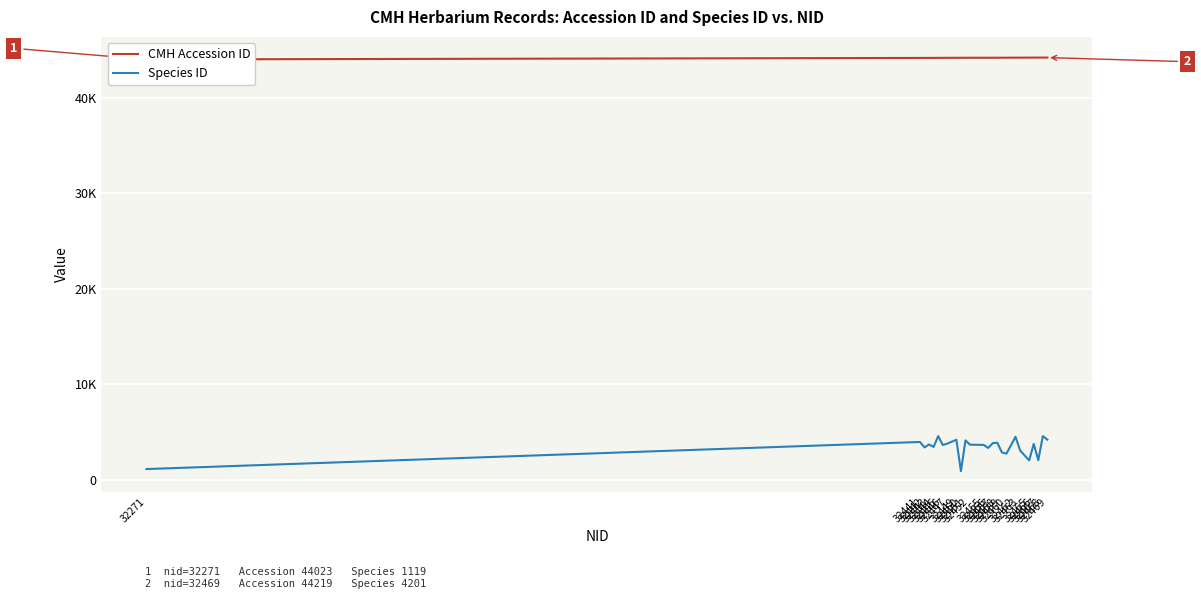

Which has a higher value, 32469 or 32463?

32469